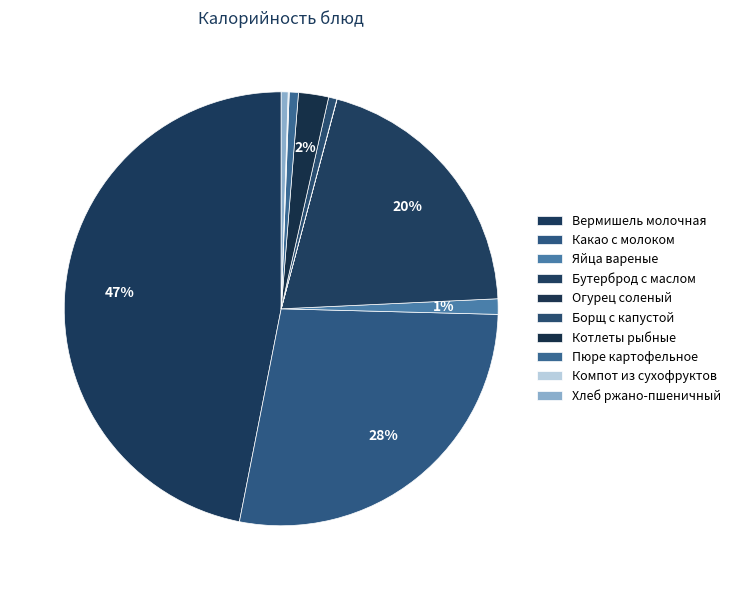

Approximately how many times larger is the value at Борщ с капустой compared to Пюре картофельное?

0.9